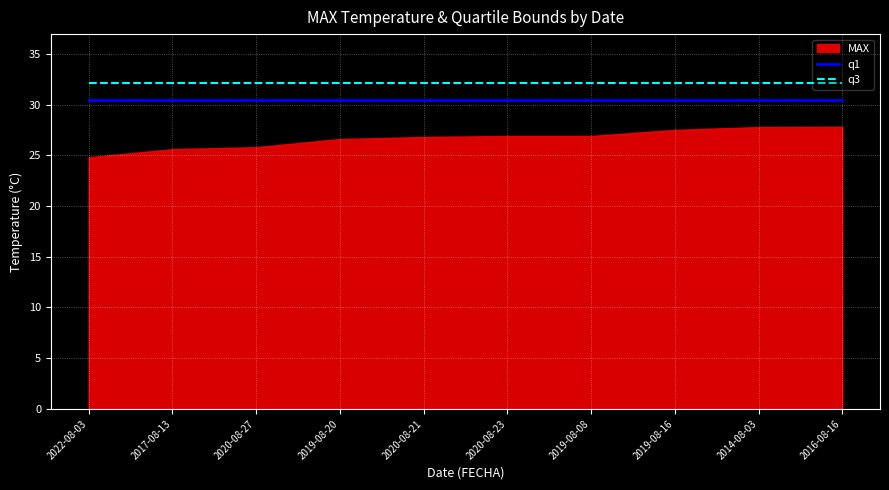

True or false: q3 has a value of 32.1 at 2019-08-20.

True